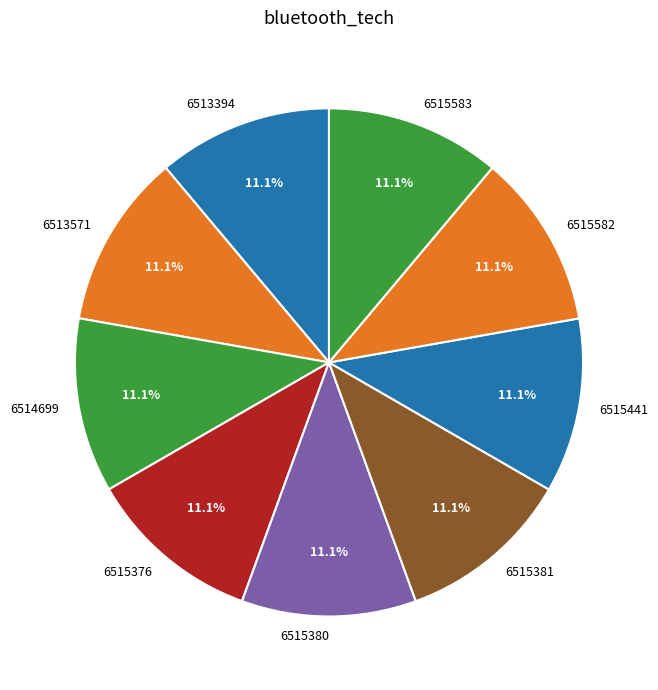

Approximately how many times larger is the value at 6514699 compared to 6515380?

1.0